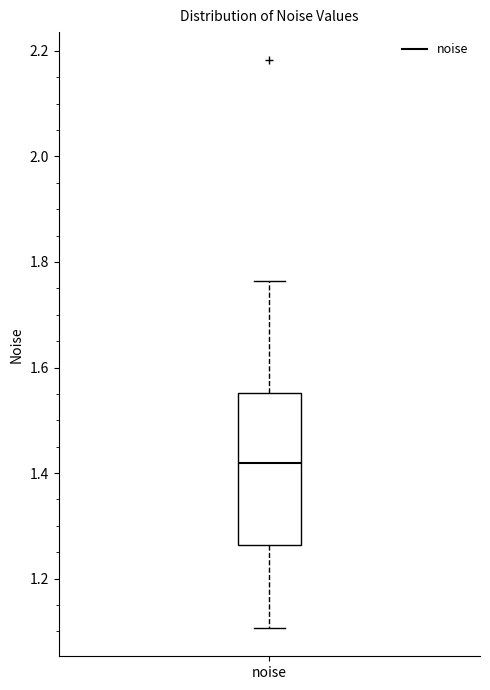

Read this box plot against the y-axis: the position of the median line, the range covered by the box, and the ends of both whiskers. The values are not printed on the chart, so give them approximately, as read against the axis.

median 1.42, box 1.26 to 1.56, whiskers 1.10 to 1.76